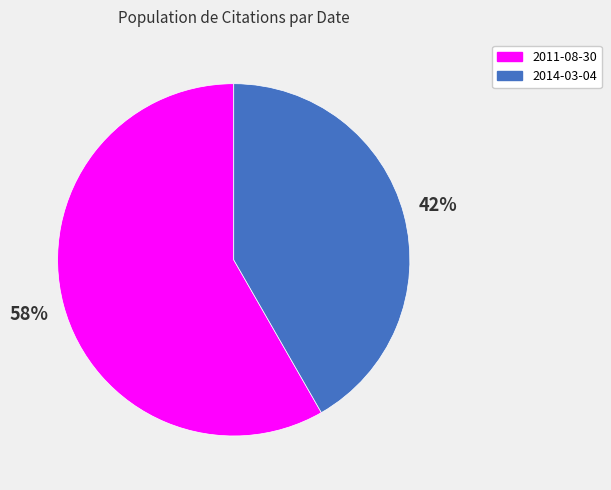

To the nearest percent, what portion does 2011-08-30 represent?

58%